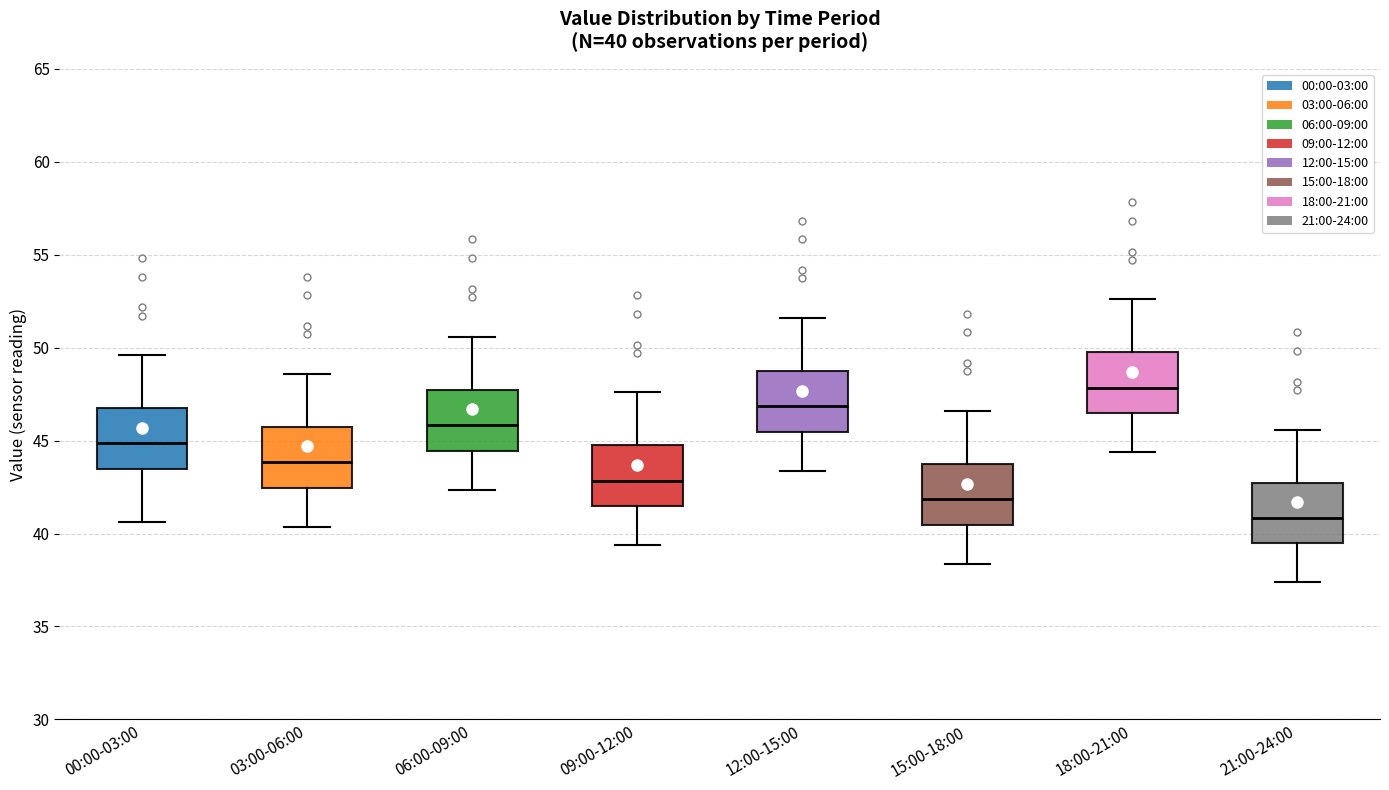

Which box has the lowest median line?

21:00-24:00